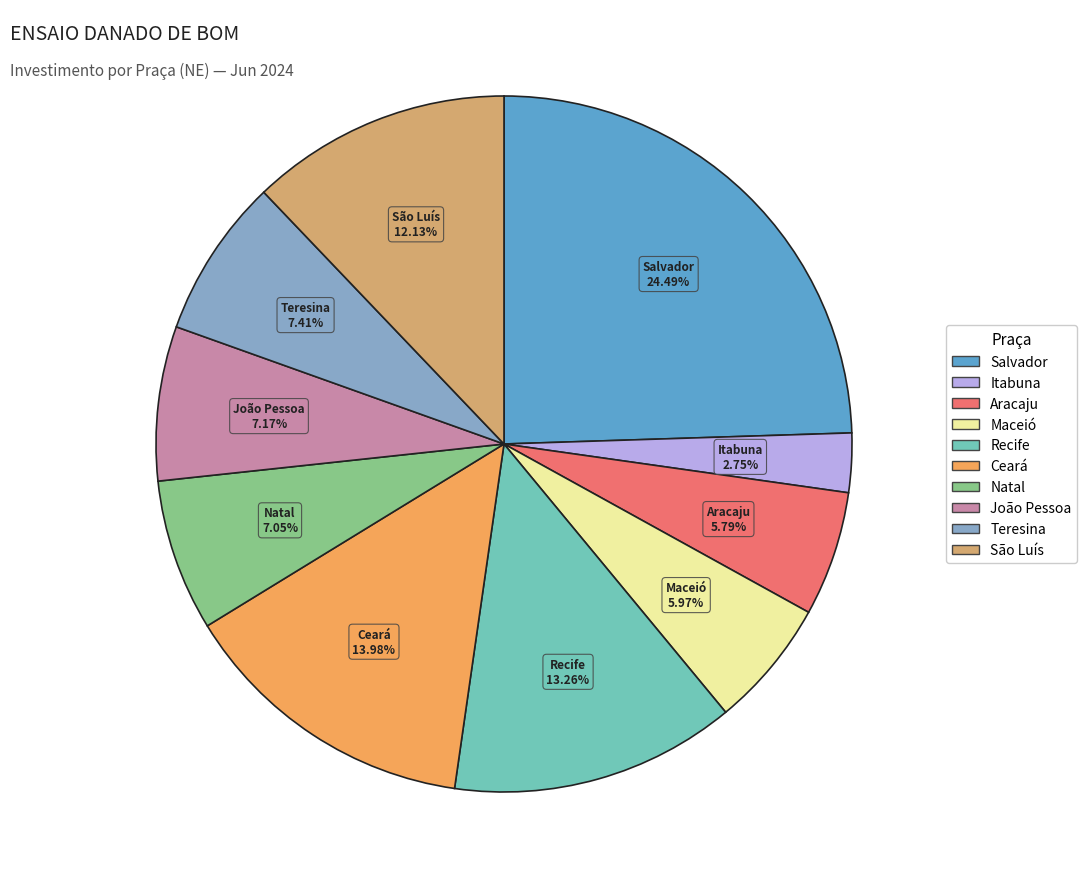

To the nearest percent, what portion does São Luís represent?

12%